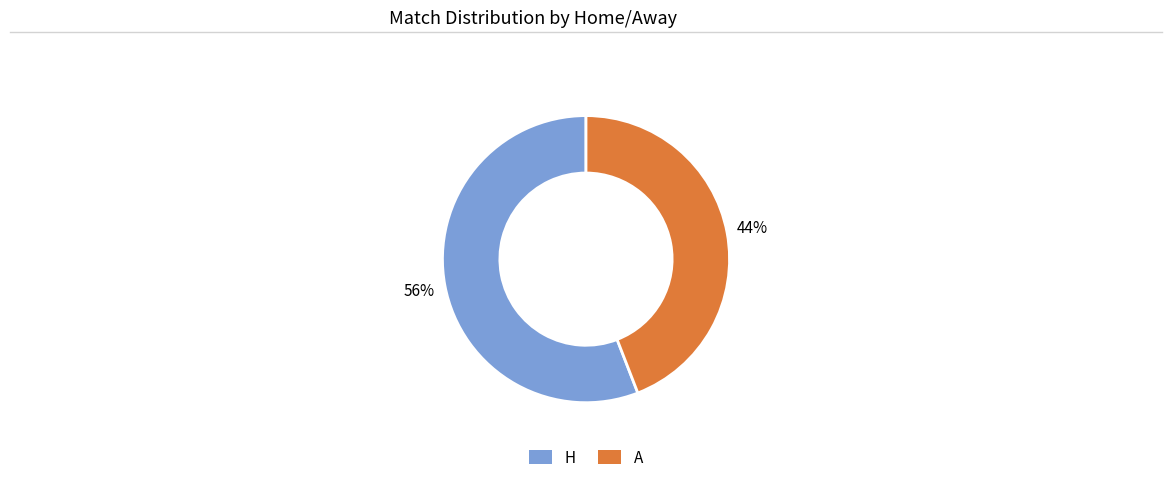

Which category has the biggest portion of the pie?

H